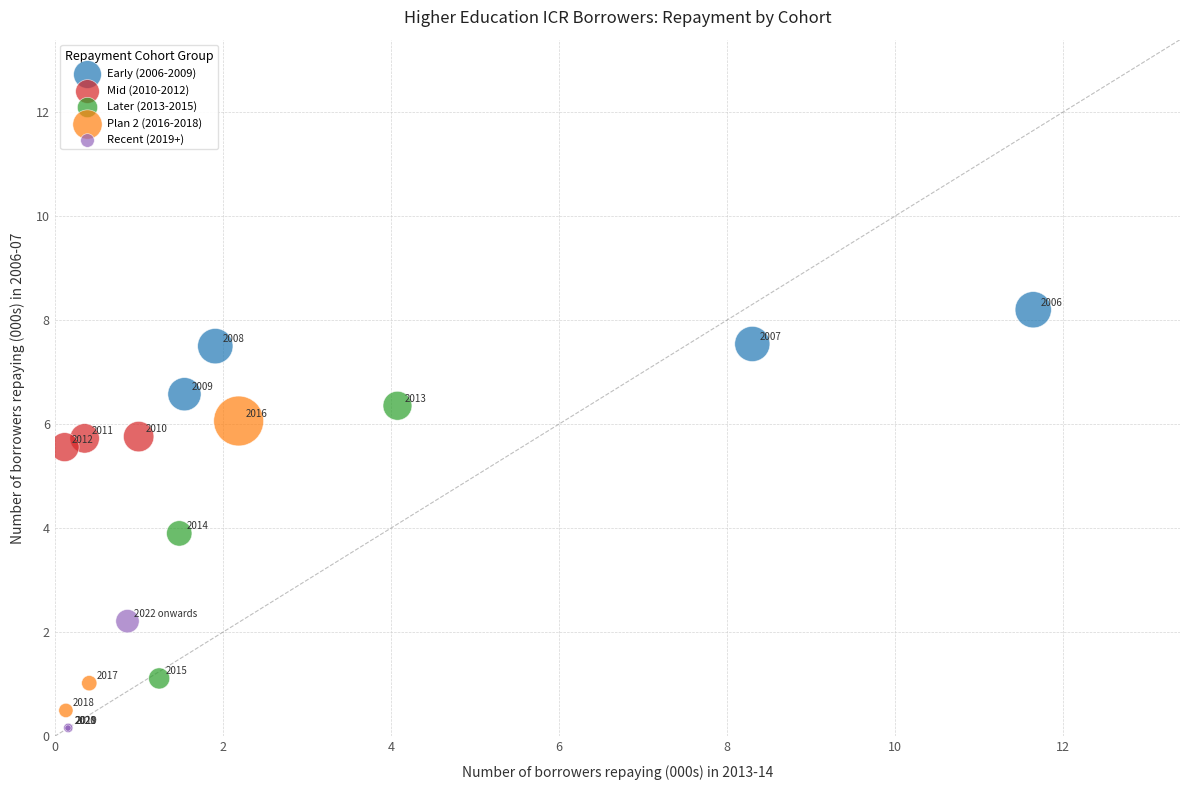

What are all the series names shown in the legend?

Early (2006-2009), Mid (2010-2012), Later (2013-2015), Plan 2 (2016-2018), Recent (2019+)